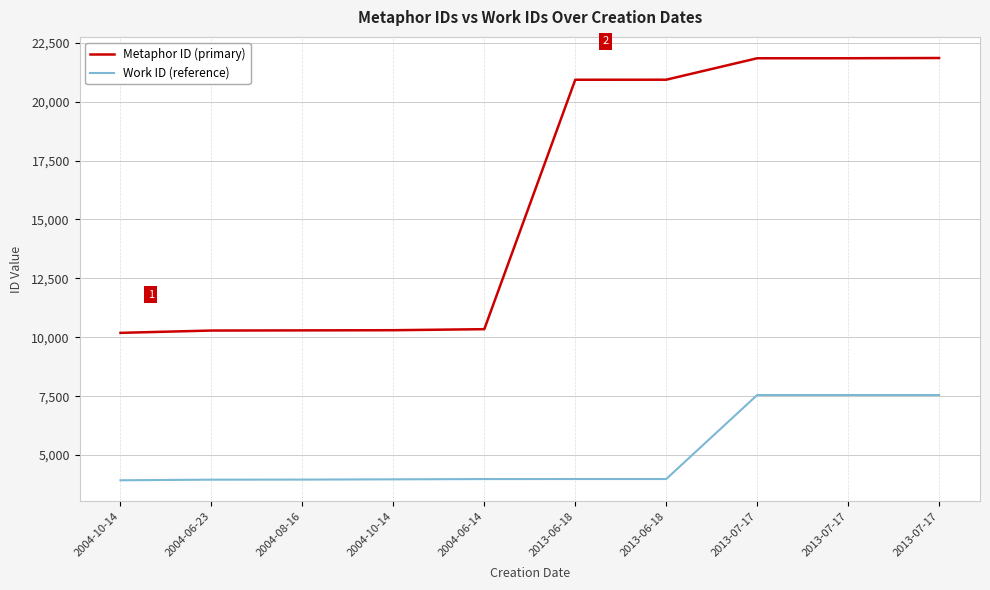

At which category is the sum across all series the highest?

2013-07-17